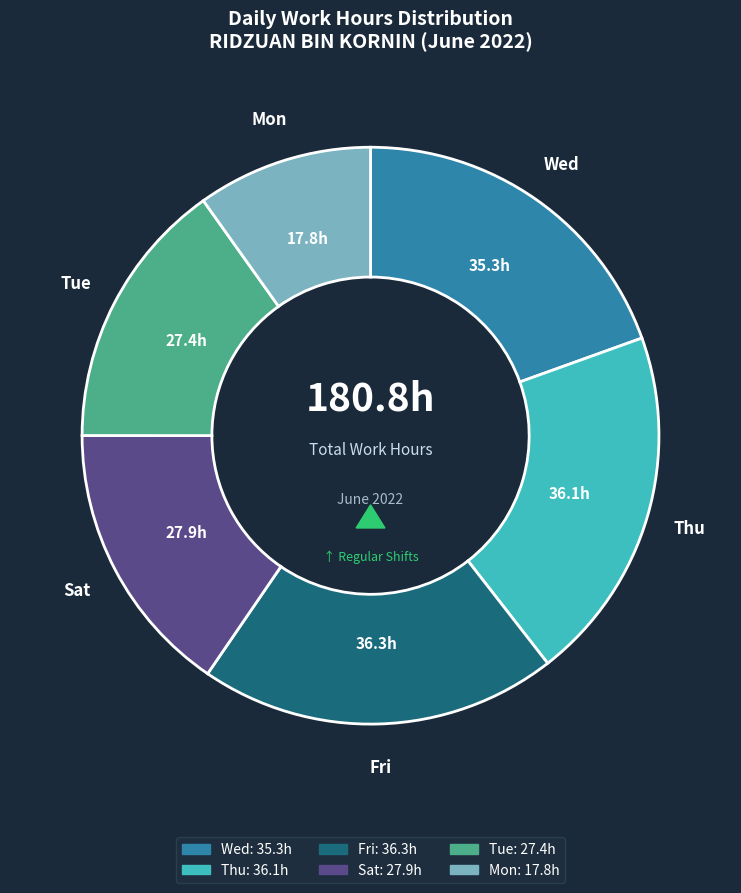

Does any single category account for the majority?

No